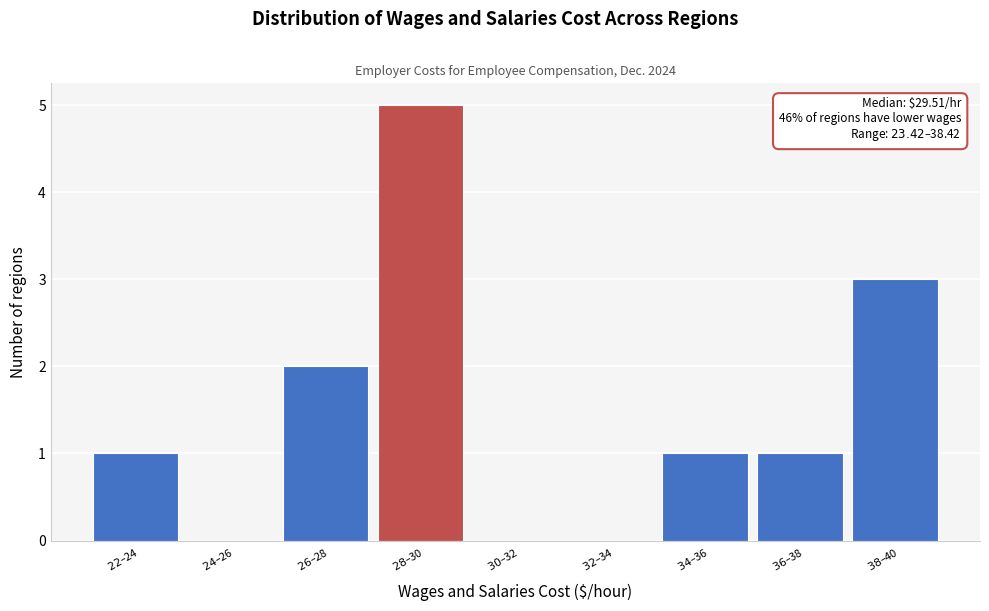

What is the maximum value shown in the chart?

5